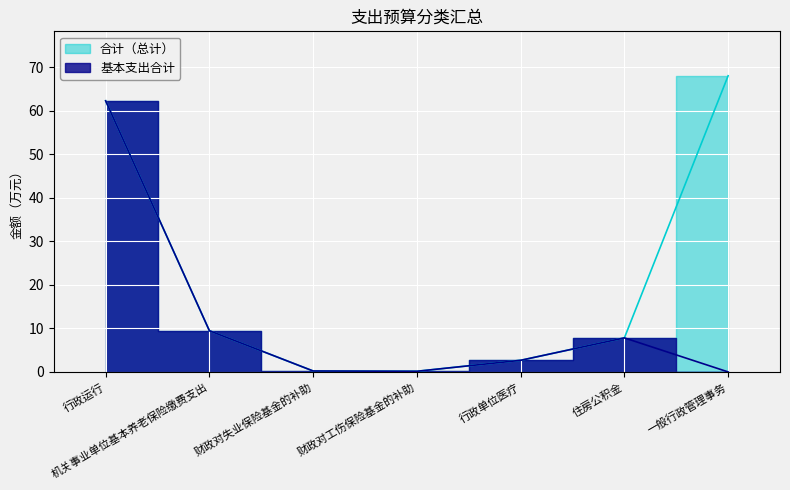

Rank the categories by 基本支出合计 value from lowest to highest.

一般行政管理事务, 财政对工伤保险基金的补助, 财政对失业保险基金的补助, 行政单位医疗, 住房公积金, 机关事业单位基本养老保险缴费支出, 行政运行